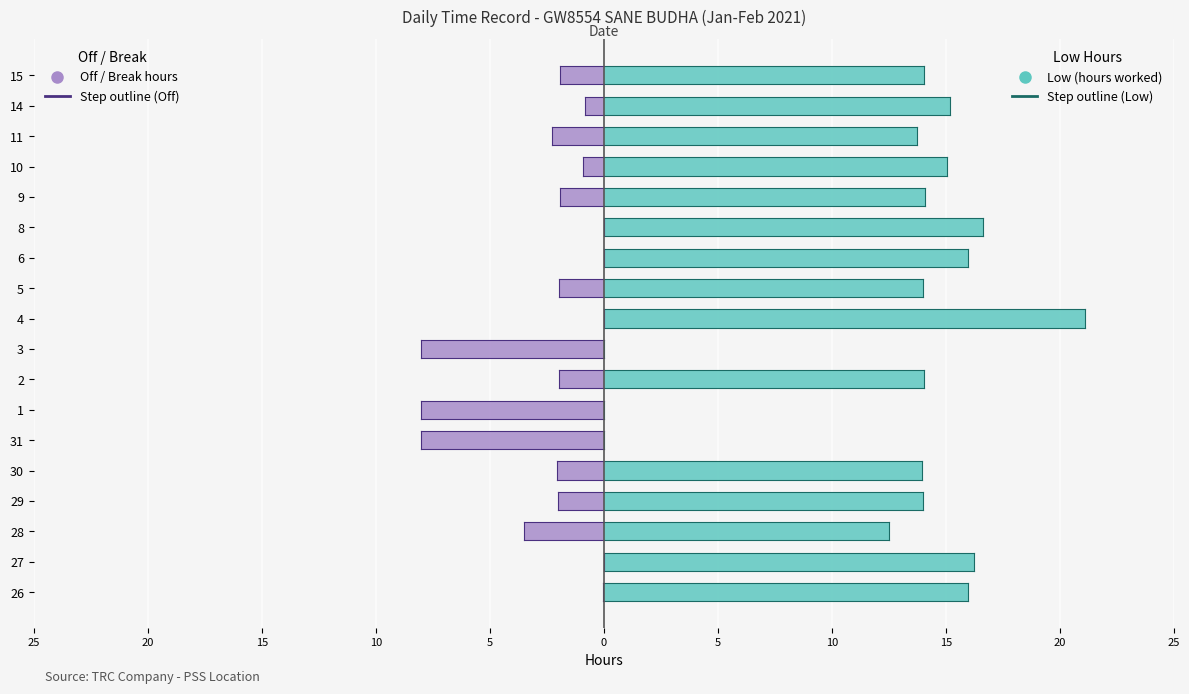

Reading left to right, extract all data points from this chart.

Low (hours worked): 16.0	16.2	12.5	14.0	13.9	0.0	0.0	14.0	0.0	21.1	14.0	16.0	16.6	14.1	15.1	13.7	15.2	14.1
Off / Break hours: -0.0	0.0	-3.5	-2.0	-2.1	-8.0	-8.0	-2.0	-8.0	0.0	-2.0	-0.0	0.0	-1.9	-0.9	-2.3	-0.8	-1.9